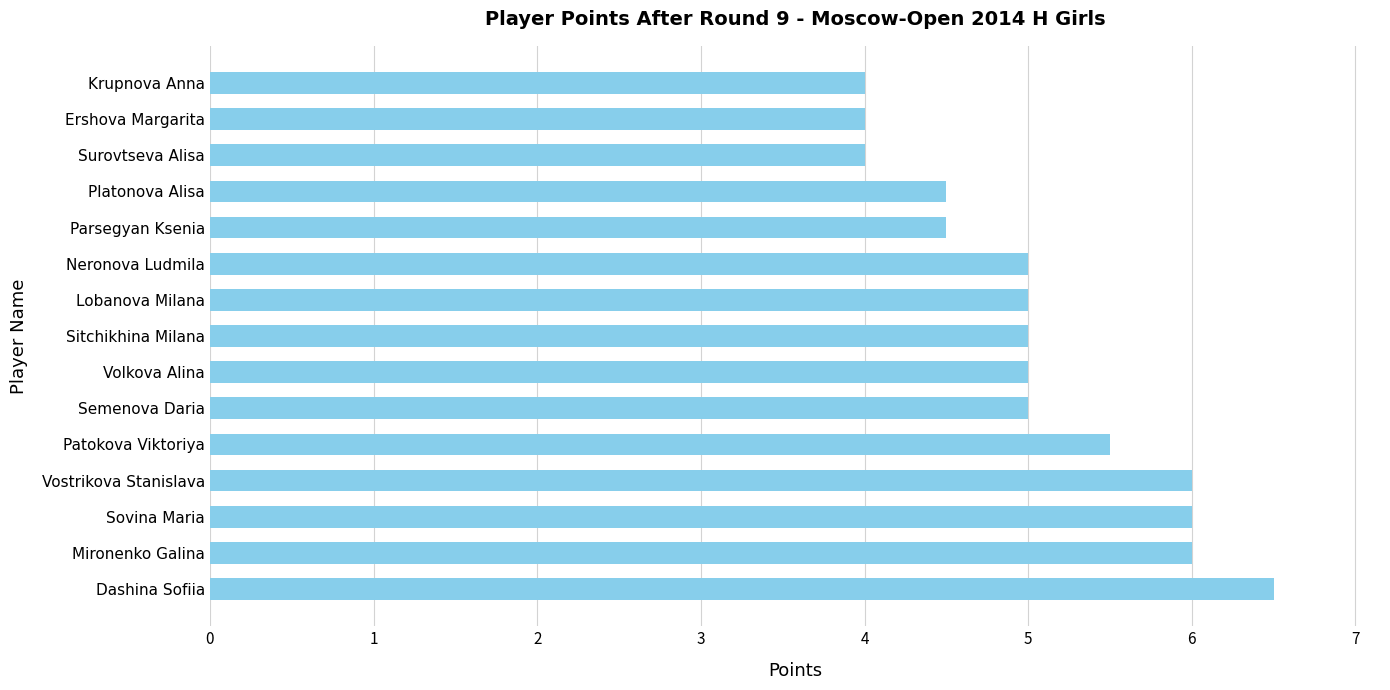

What is the ratio of the value at Sitchikhina Milana to the value at Vostrikova Stanislava?

0.8